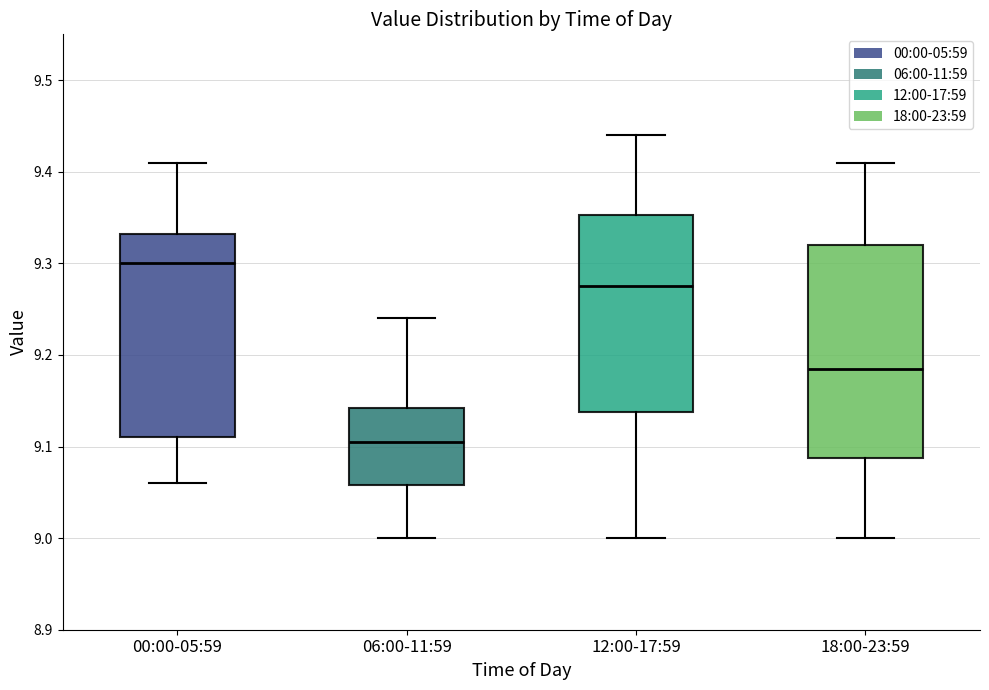

Where is the upper edge of the box for 06:00-11:59 on the y-axis? The values are not printed on the chart, so give them approximately, as read against the axis.

9.14